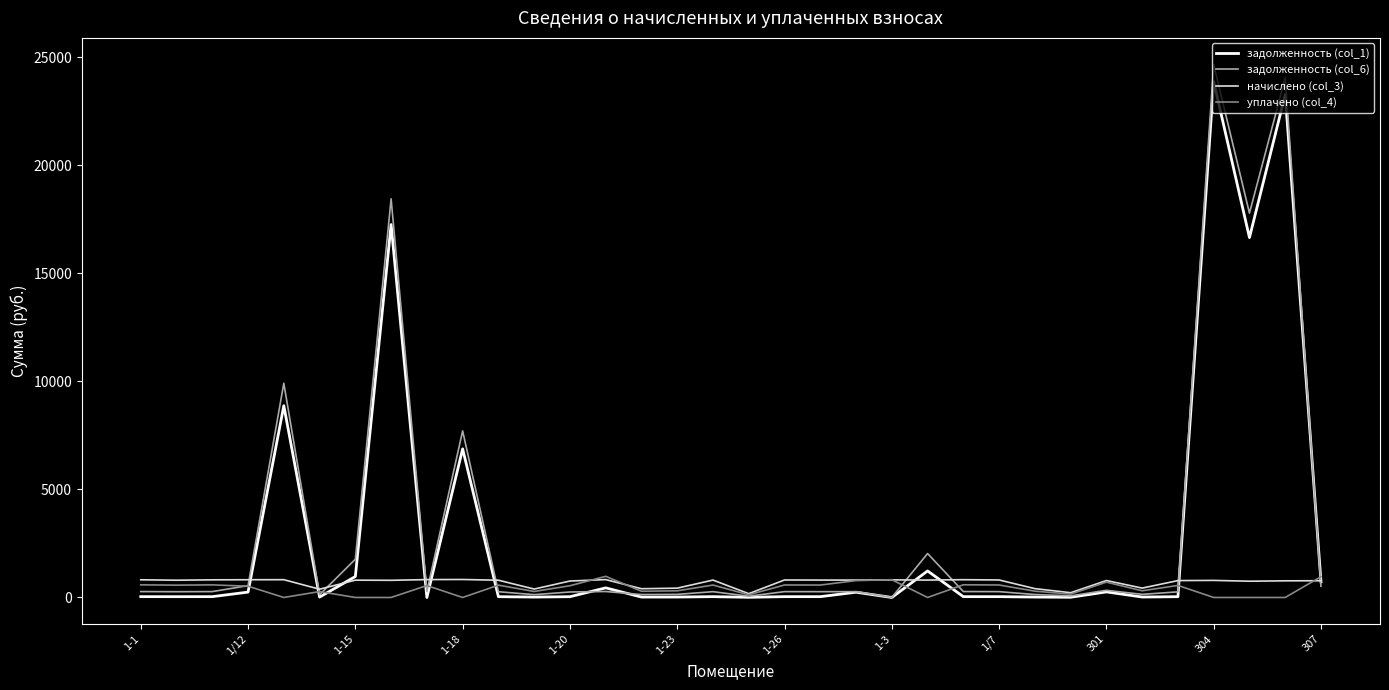

Which series has the largest range (max minus min)?

задолженность (col_6)